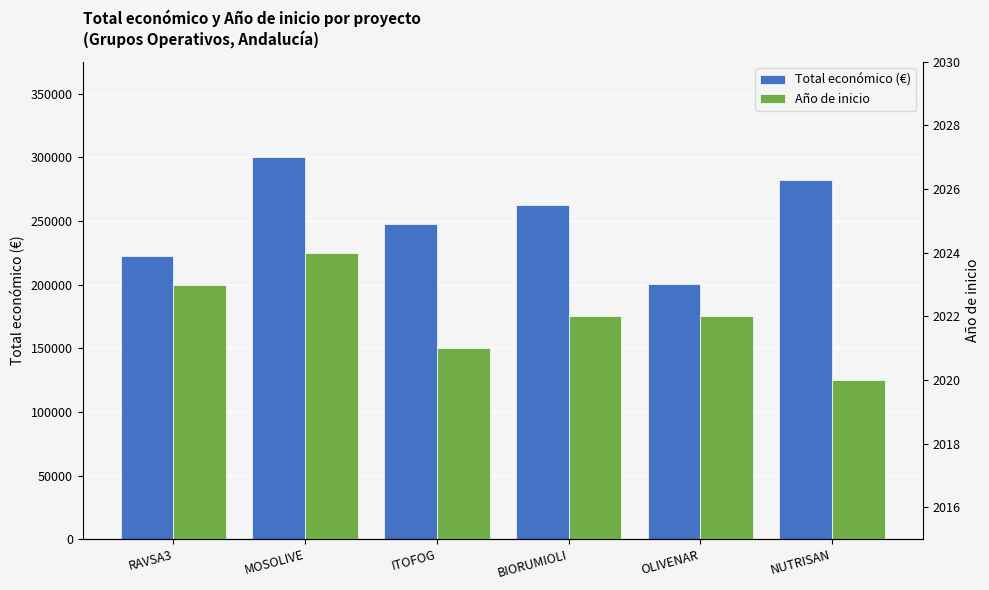

Where does the Año de inicio series first go above 2022?

RAVSA3